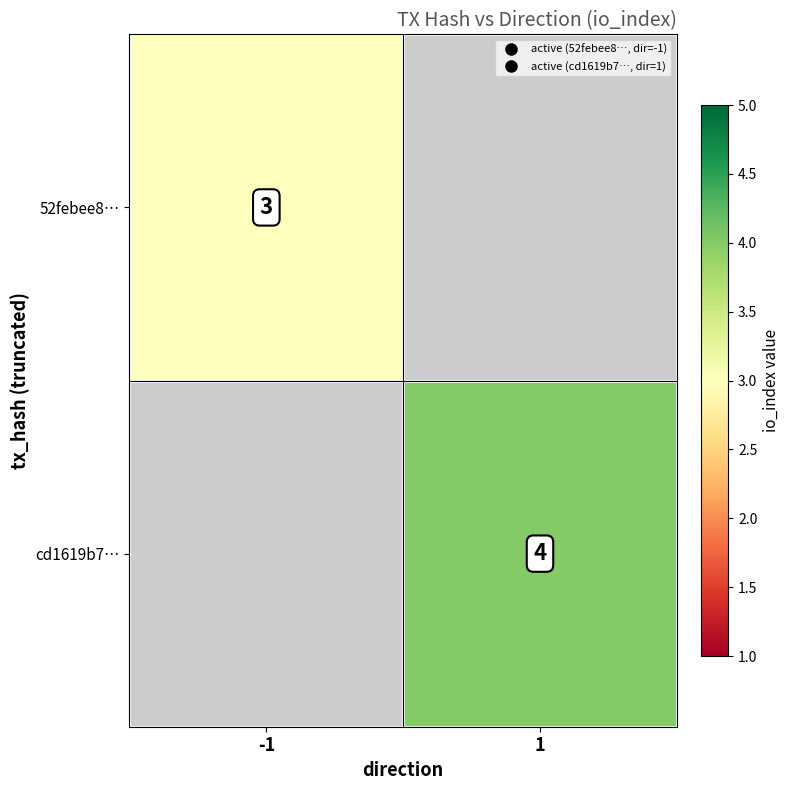

What value does the cd1619b7… series have at 1?

4.0